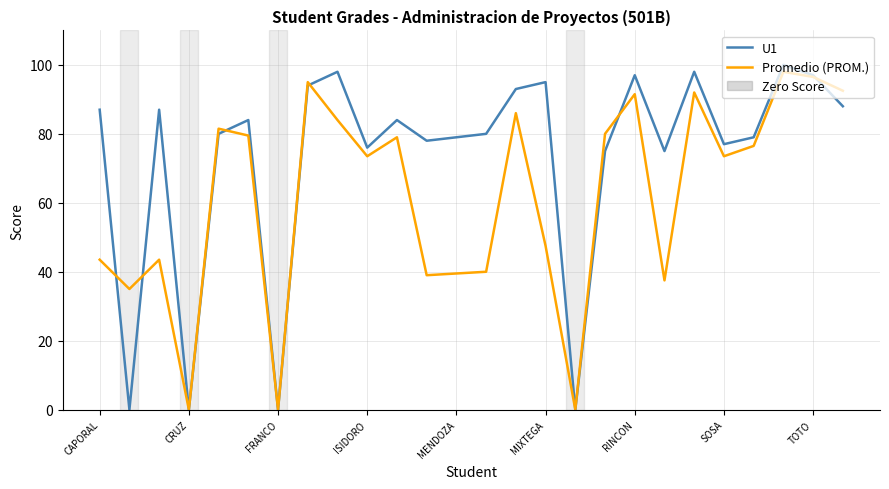

Rank the series by their average value, from lowest to highest.

Promedio (PROM.), U1